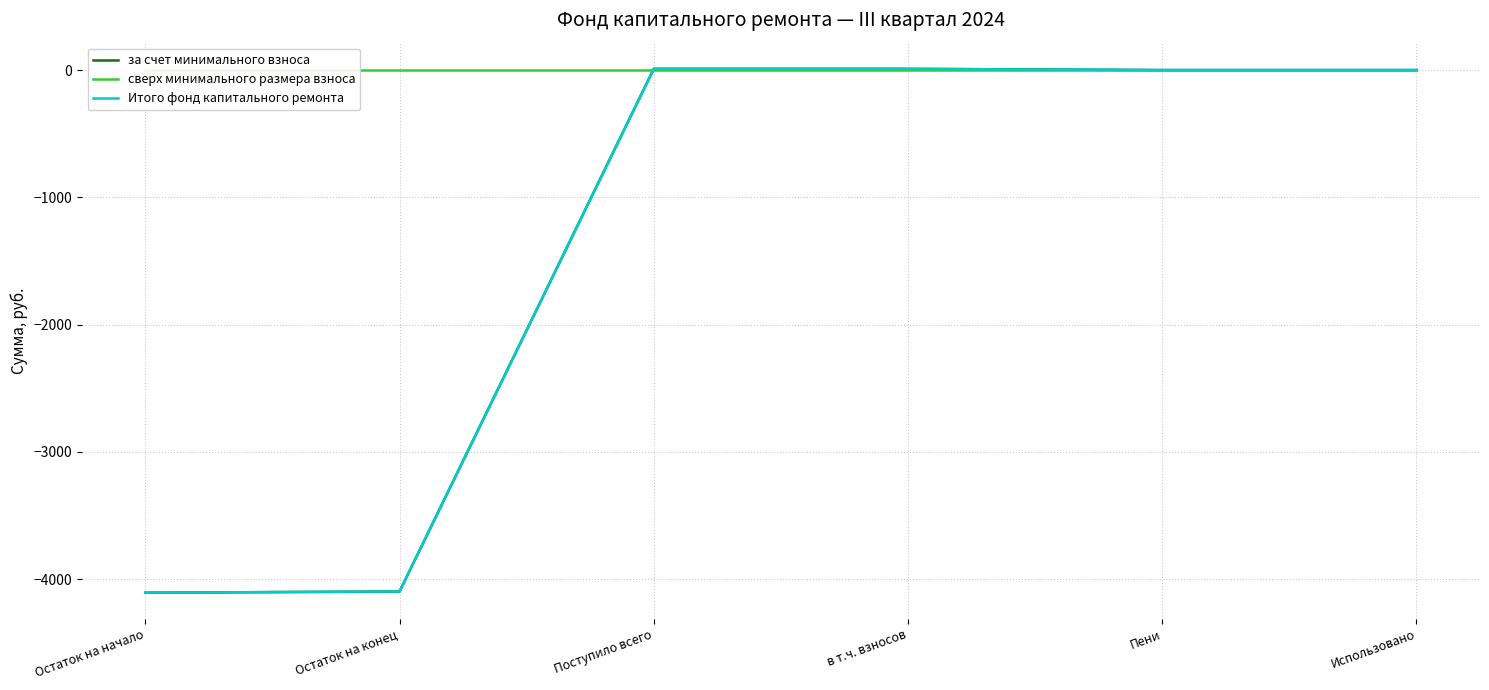

What is the label of the 1st point from the left?

Остаток на начало